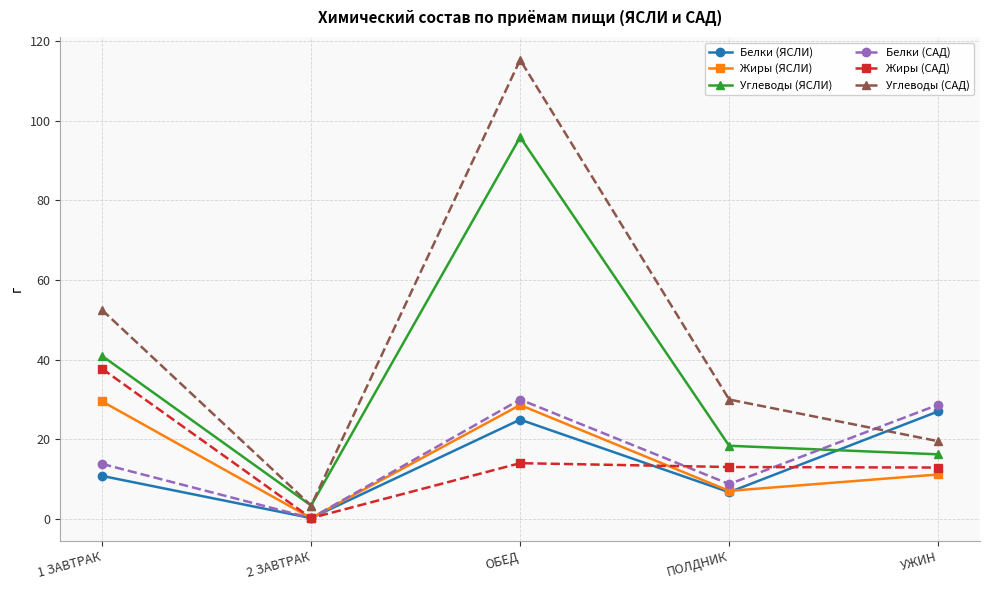

In Углеводы (ЯСЛИ), how many points are higher than both neighbors (excluding endpoints)?

1